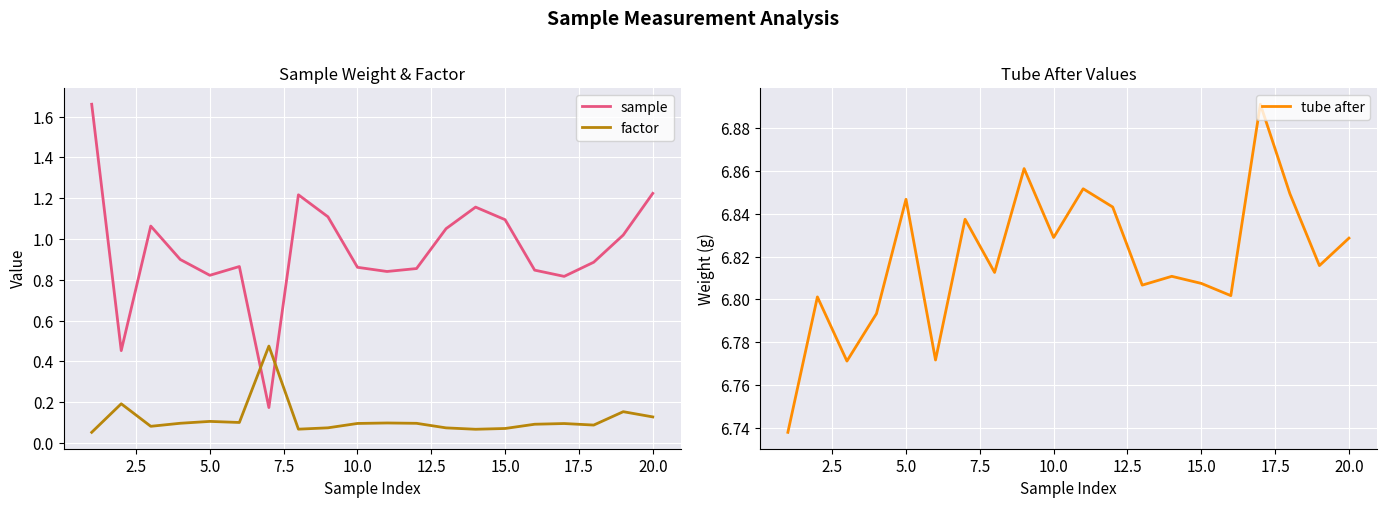

Reading left to right, transcribe all the data shown in this chart.

sample: 1.7	0.5	1.1	0.9	0.8	0.9	0.2	1.2	1.1	0.9	0.8	0.9	1.1	1.2	1.1	0.8	0.8	0.9	1.0	1.2
factor: 0.1	0.2	0.1	0.1	0.1	0.1	0.5	0.1	0.1	0.1	0.1	0.1	0.1	0.1	0.1	0.1	0.1	0.1	0.2	0.1
tube after: 6.7	6.8	6.8	6.8	6.8	6.8	6.8	6.8	6.9	6.8	6.9	6.8	6.8	6.8	6.8	6.8	6.9	6.8	6.8	6.8